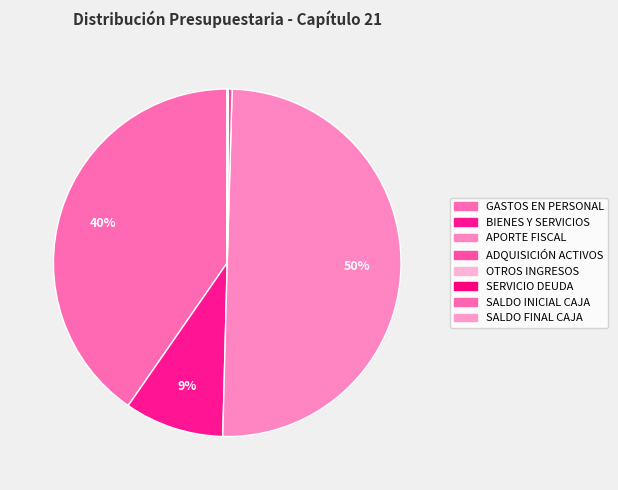

To the nearest percent, what is the average slice percentage?

12%